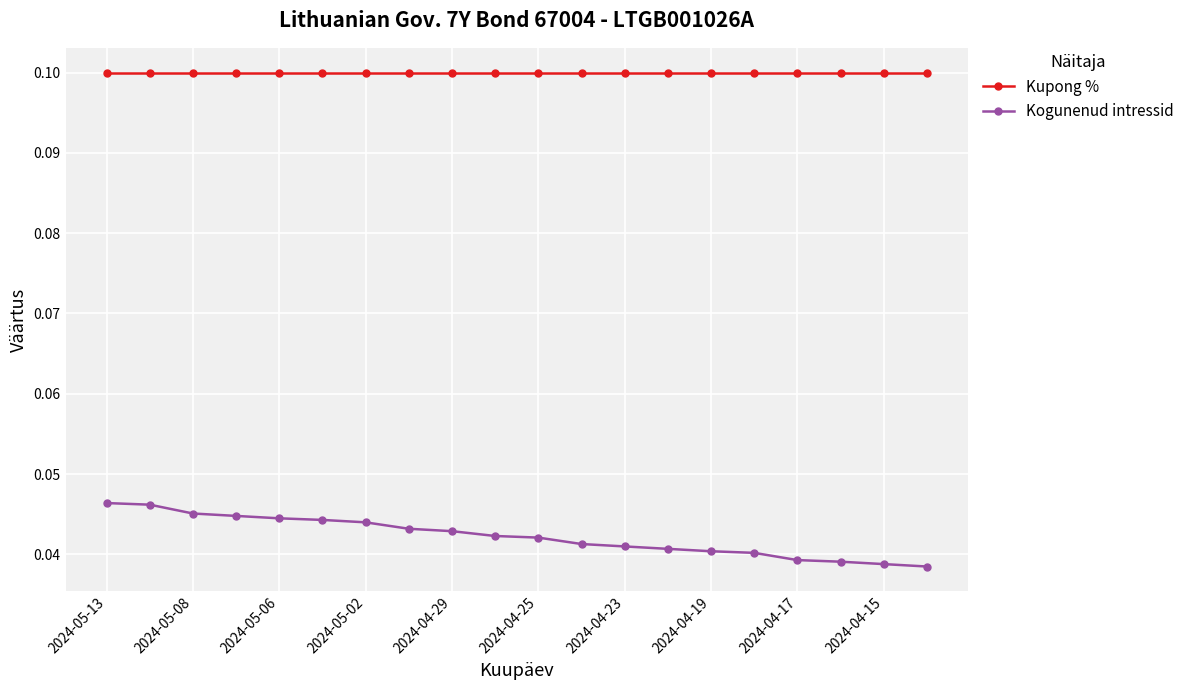

Which series has the largest total across all categories?

Kupong %